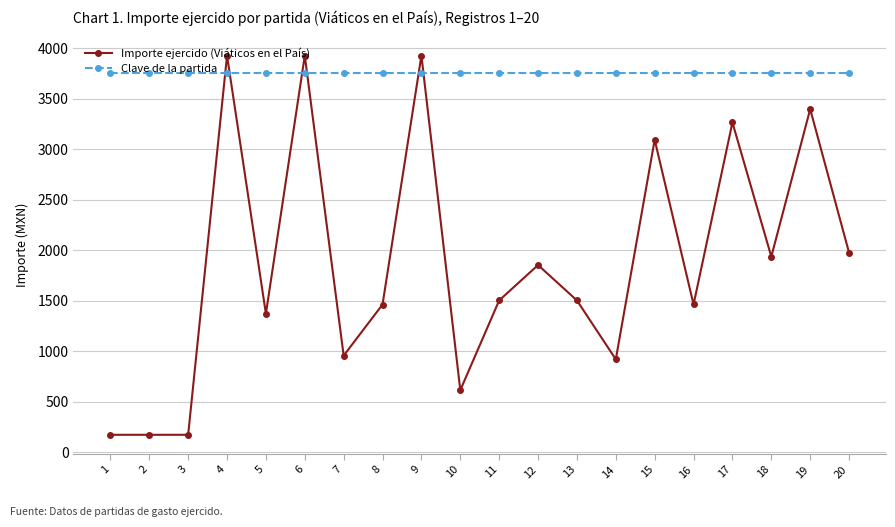

How many distinct data groups are displayed?

2